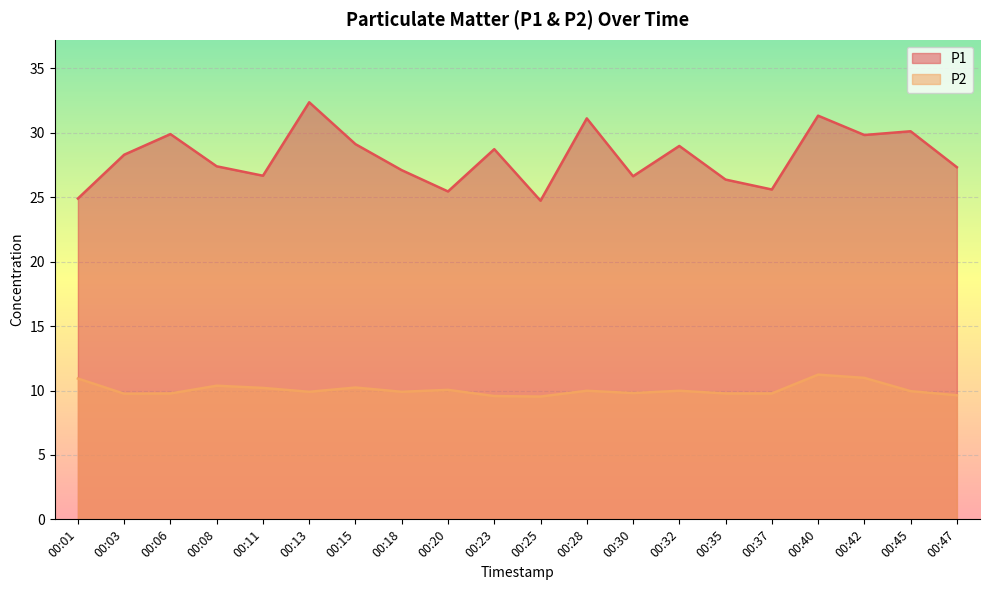

What is the average value of the P1 series?

28.1